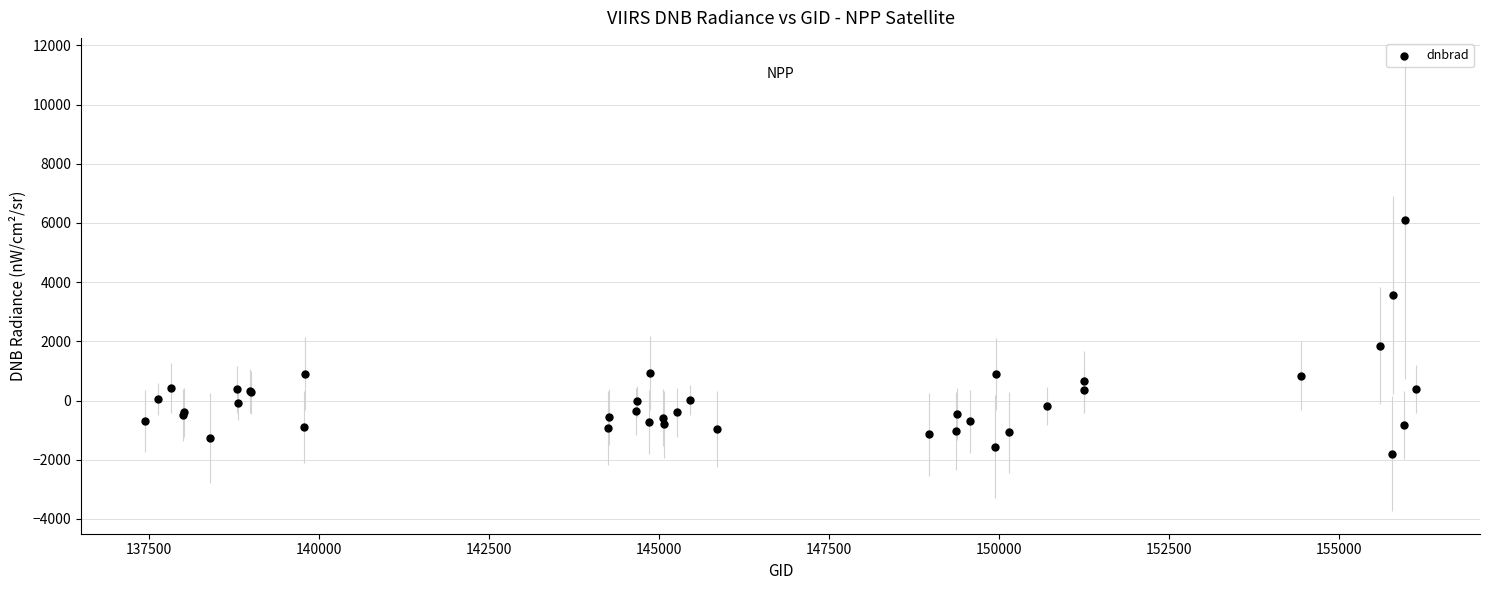

What Y value in the scatter plot is closest to 2154?

1846.5